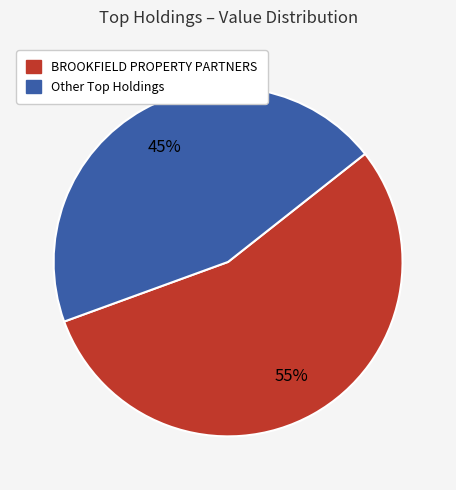

Is there a majority slice in this chart?

Yes